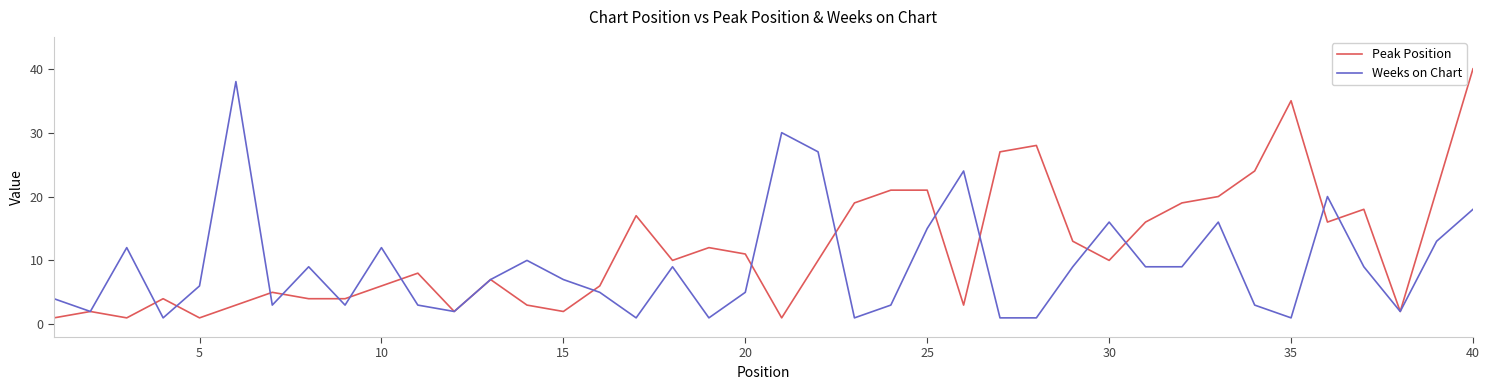

Which series has the largest total across all categories?

Peak Position